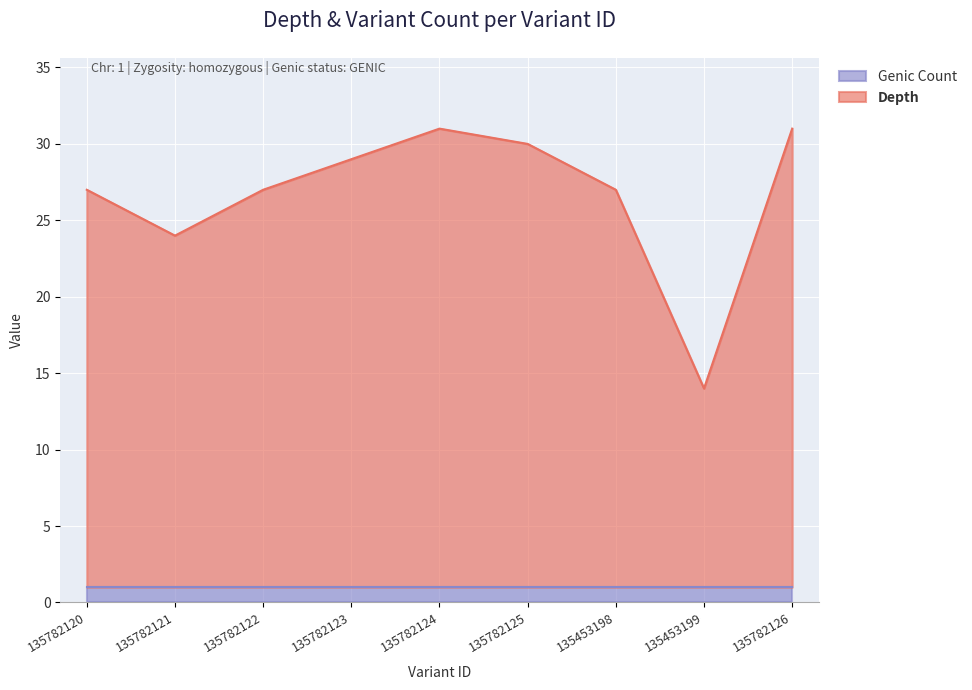

What is the sum of all values?

240